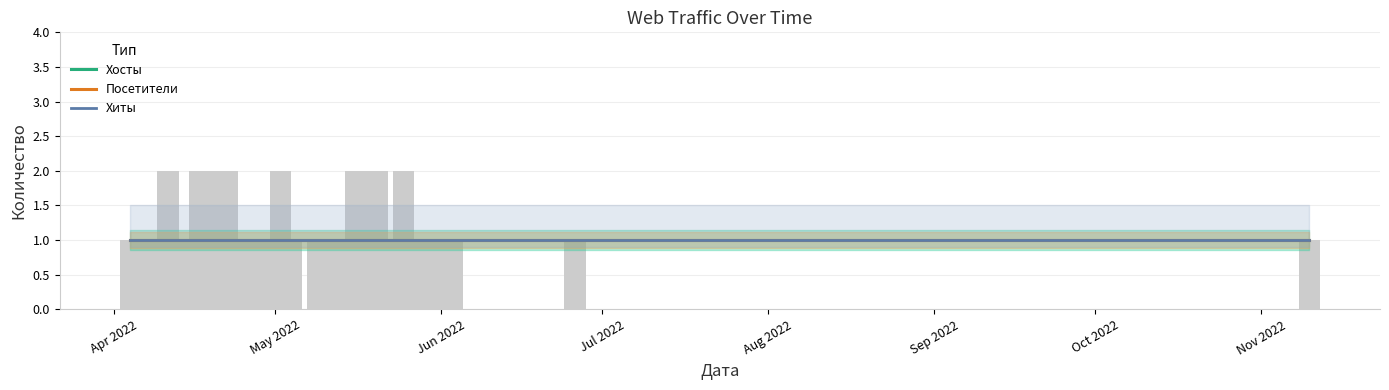

What is the difference between the maximum and minimum values in the Посетители series?

1